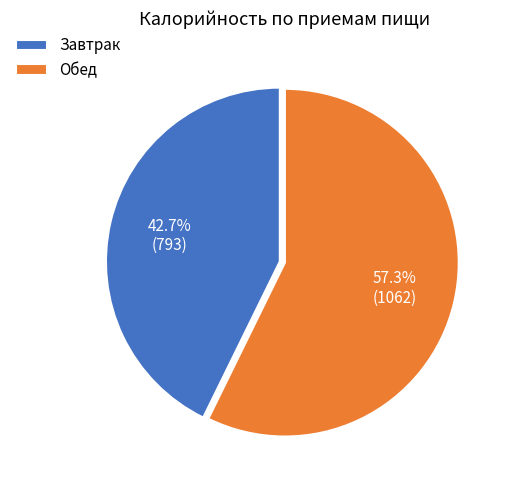

How many slices are in this pie chart?

2